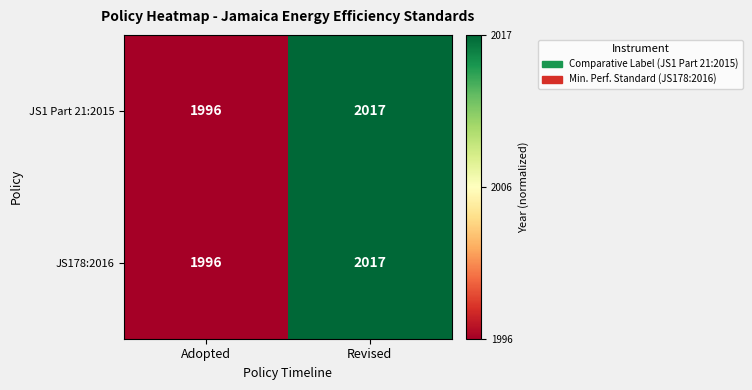

Reading left to right, transcribe all the data shown in this chart.

JS1 Part 21:2015: Adopted=1996	Revised=2017
JS178:2016: Adopted=1996	Revised=2017